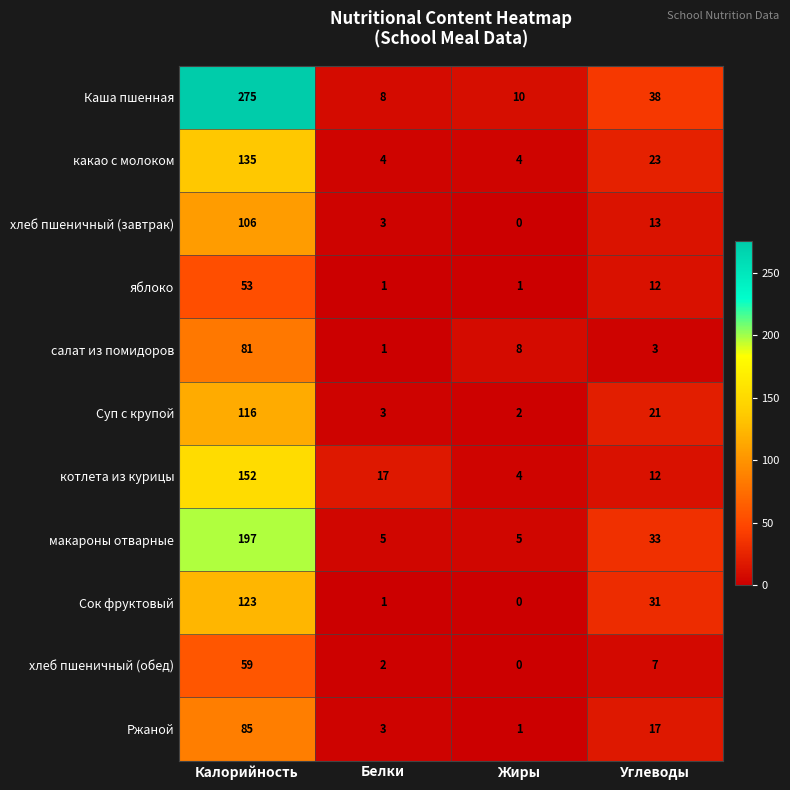

Between Калорийность and Жиры, which series saw the biggest shift?

Каша пшенная